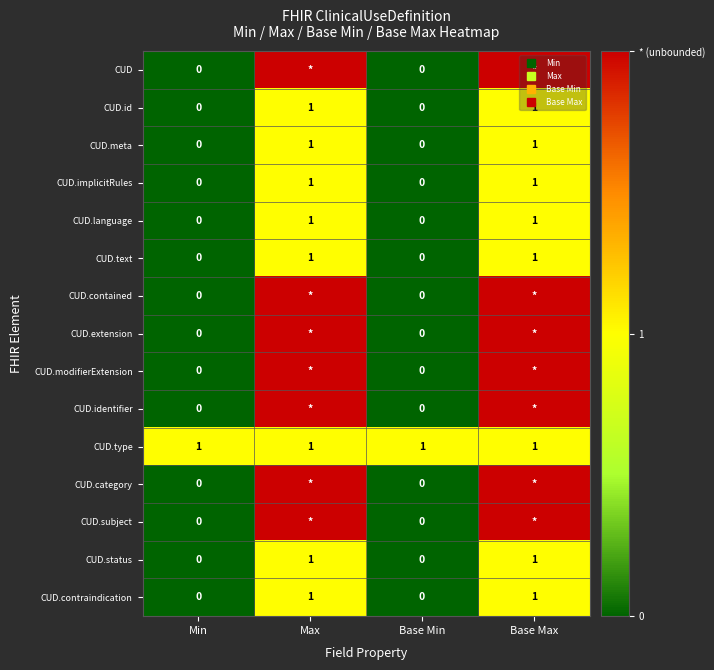

Is it true that CUD equals 0 at Min?

True